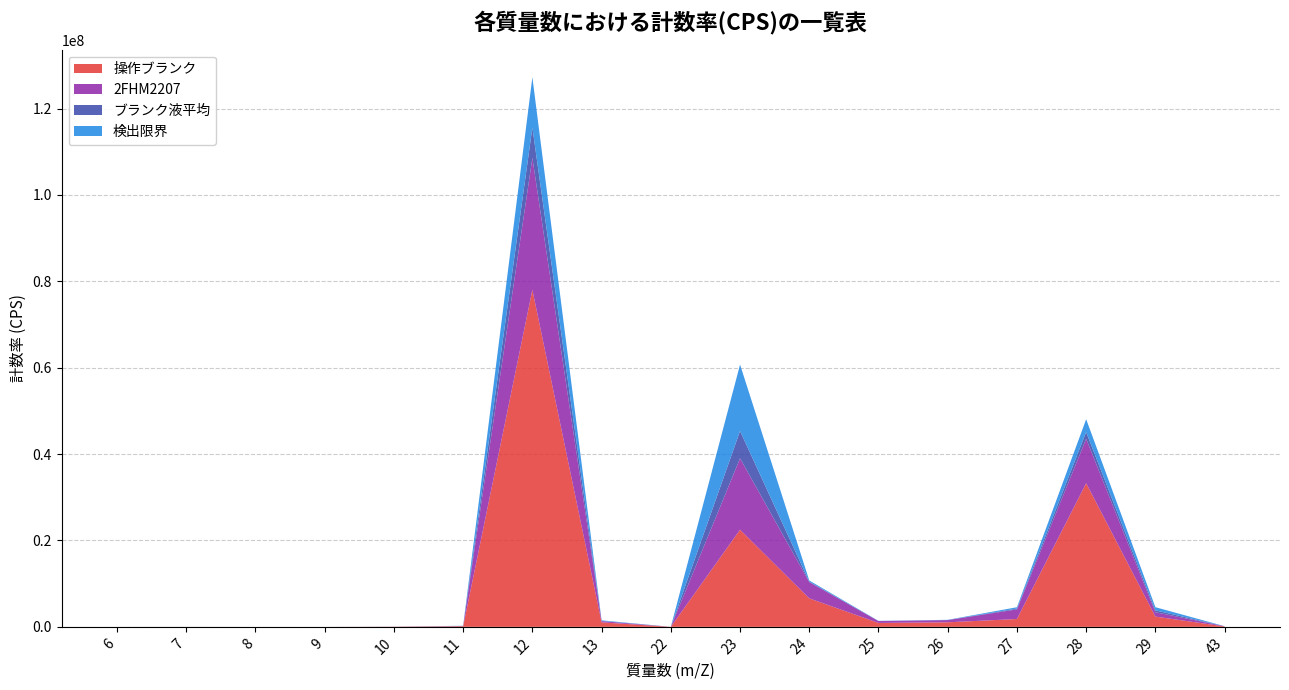

Reading right to left, transcribe all the data shown in this chart.

操作ブランク: 92966.2	2379517.7	33252798.7	1816183.1	1057633.2	907673.1	6597525.4	22488035.7	4224.2	1043255.8	78036712.9	153266.2	34894.7	22.2	0.0	2289.8	222.3
2FHM2207: 53120.4	1008928.8	10293643.4	2228930.9	513487.5	434303.2	3775548.5	16535468.1	2256.5	289718.3	30546326.7	36888.0	8349.5	11.1	55.6	2334.3	189.0
ブランク液平均: 2171.2	433725.3	1544463.9	183659.5	15633.5	12651.5	95617.3	6327064.1	148.2	65892.6	7018314.9	13064.9	3146.0	29.6	7.4	1070.8	70.4
検出限界: 2905.2	730759.6	2978786.1	318675.6	43520.4	35908.6	270792.0	15368416.3	337.8	111469.9	11645776.1	47591.4	11266.5	80.6	26.7	2275.0	139.8